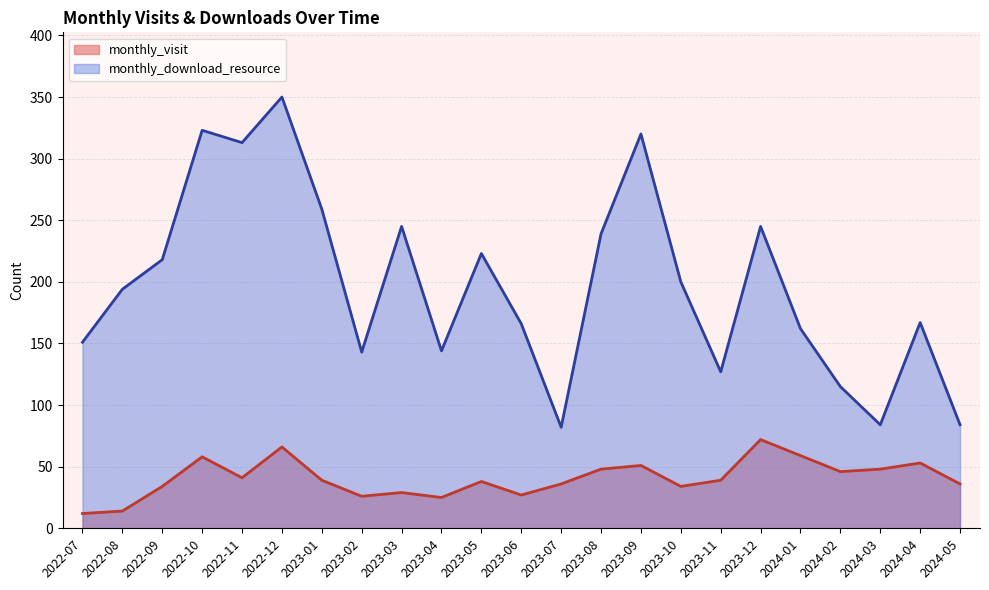

What is the spread (max minus min) of values at 2024-05?

48